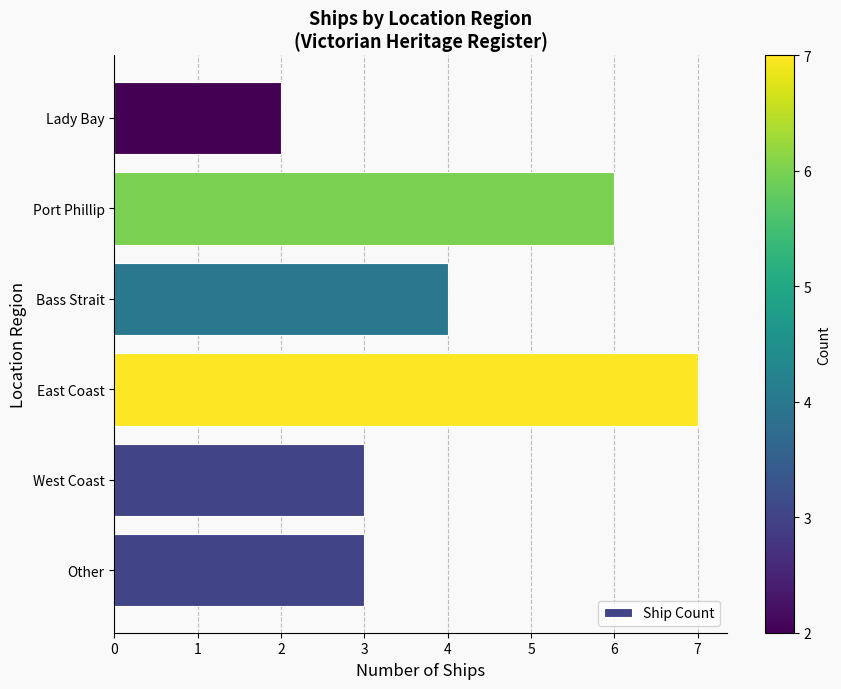

How many bars are there in total?

6